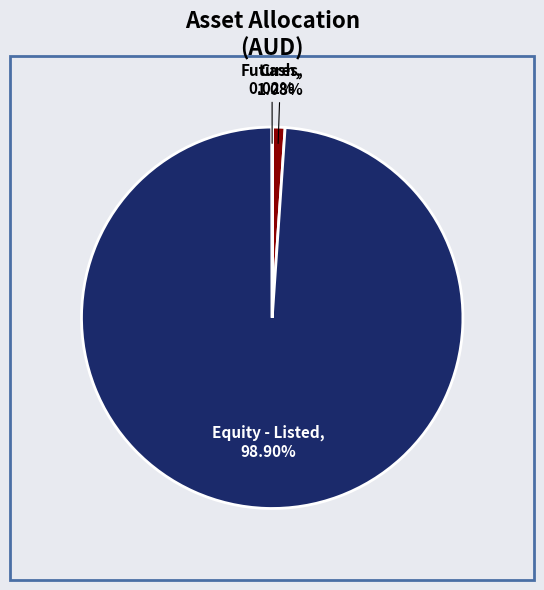

Which slice represents more than half of the pie?

Equity - Listed